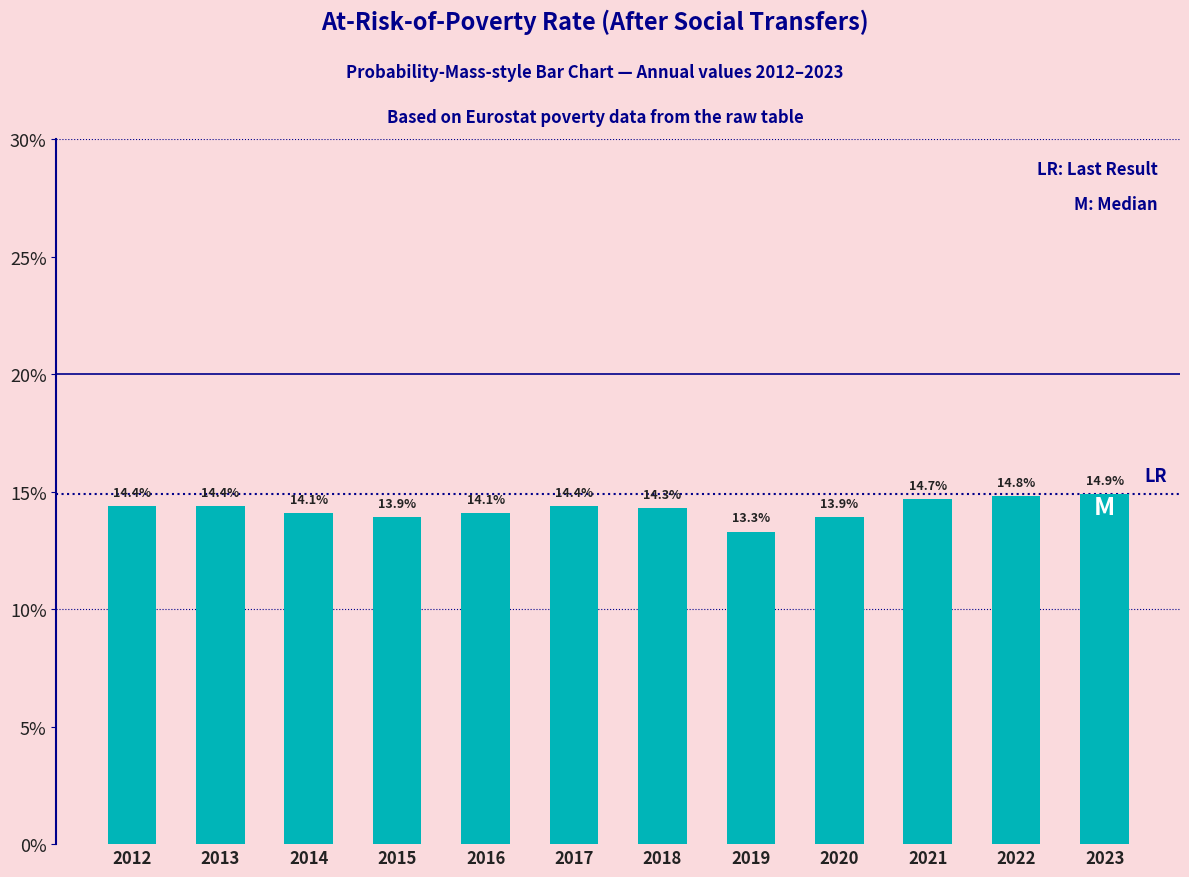

Reading left to right, list all the values displayed in this chart.

2012=14.4	2013=14.4	2014=14.1	2015=13.9	2016=14.1	2017=14.4	2018=14.3	2019=13.3	2020=13.9	2021=14.7	2022=14.8	2023=14.9